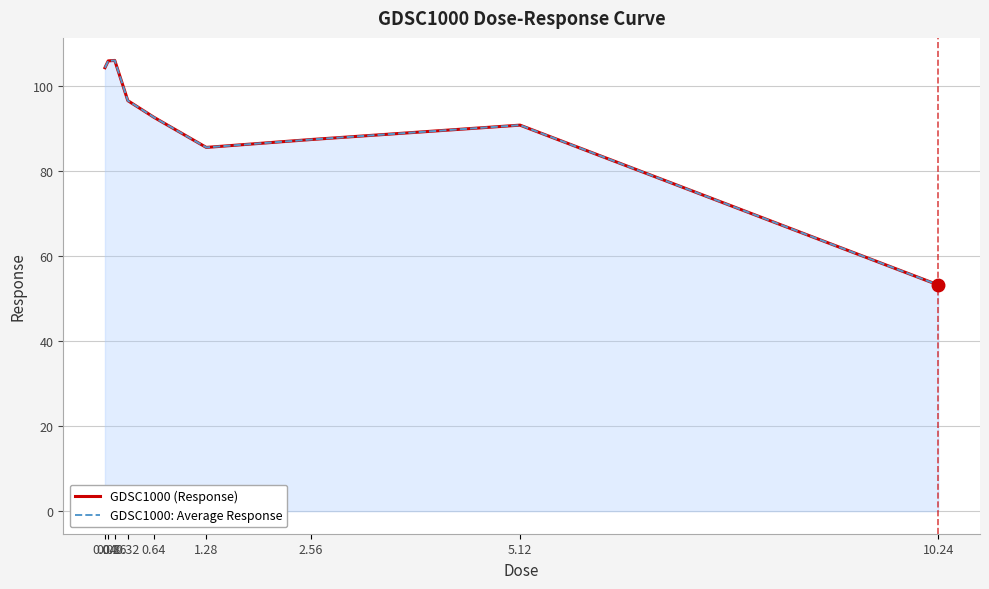

At how many categories does at least one series exceed 56?

8